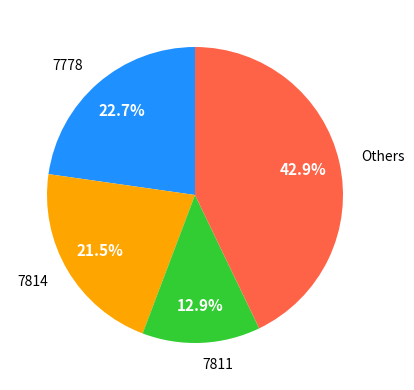

Rank the categories by value from highest to lowest.

Others, 7778, 7814, 7811